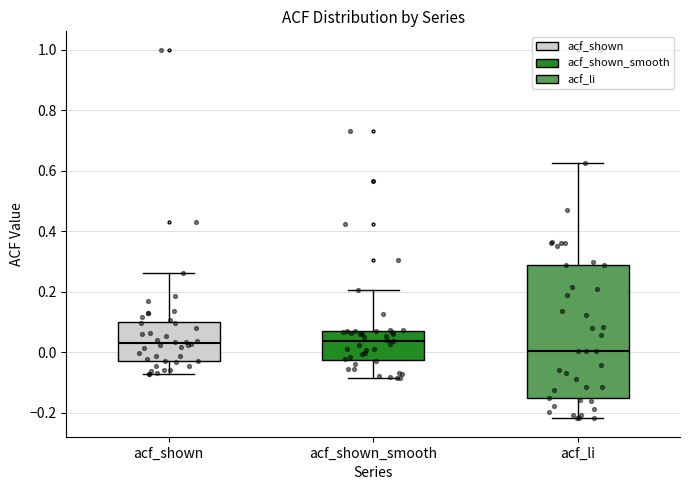

Which box is the tallest, from its lower edge to its upper edge?

acf_li